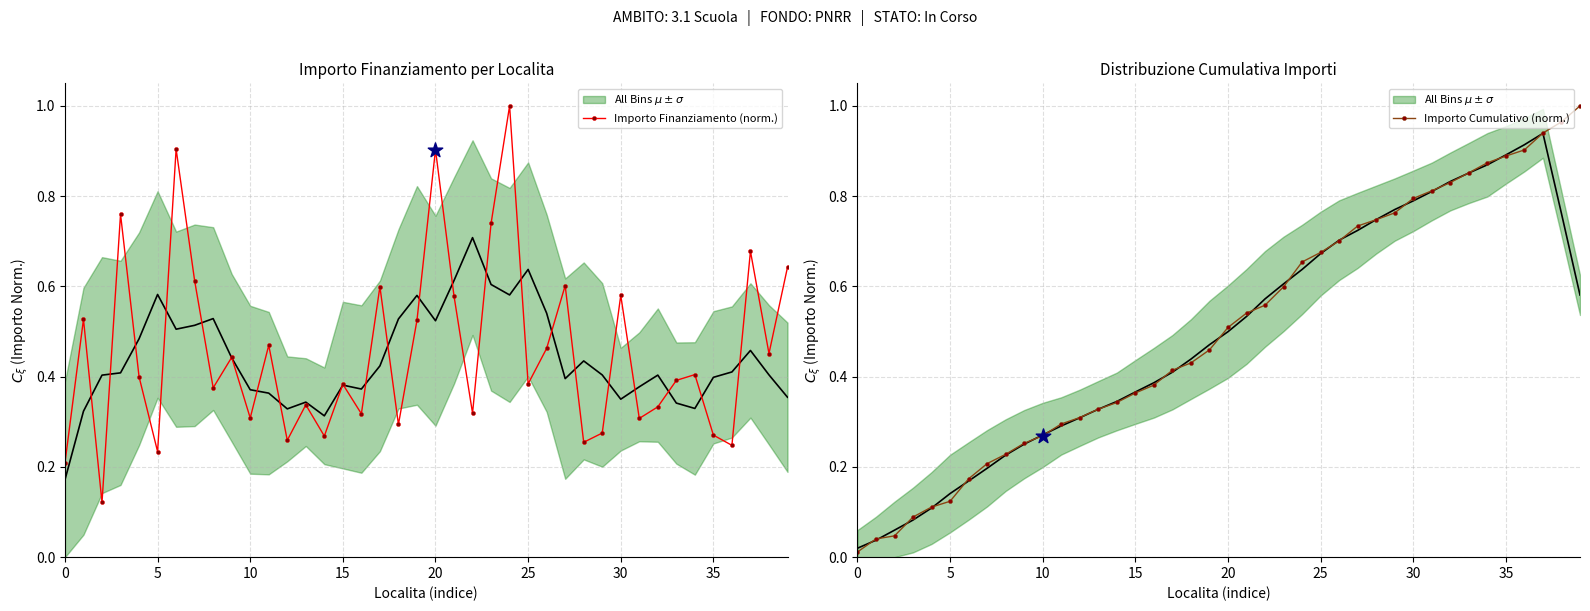

How many interior local peaks does the Importo Finanziamento (norm.) series have?

14